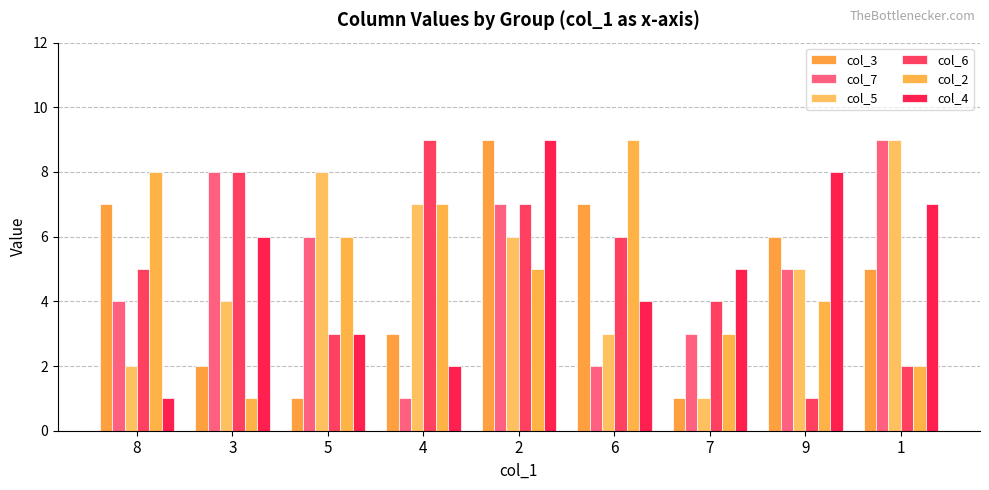

Does the chart contain stacked bars?

No